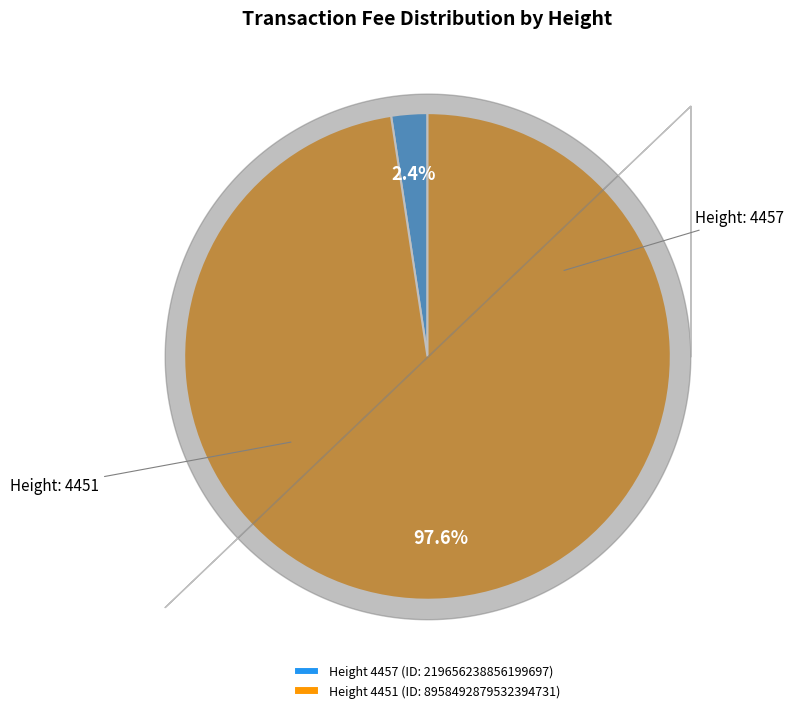

How much of the chart is everything except Height 4451 (ID: 8958492879532394731)?

2.4%